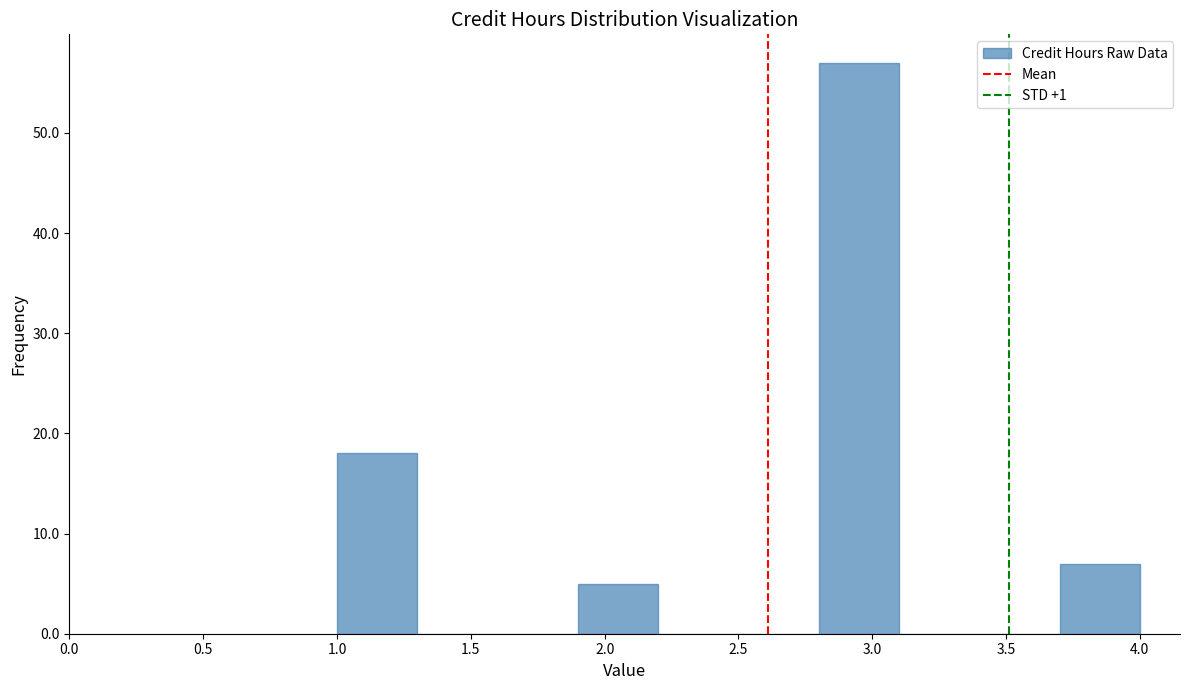

How tall is the bar that spans 3.7 to 4.0 on the x-axis? The values are not printed on the chart, so give them approximately, as read against the axis.

7